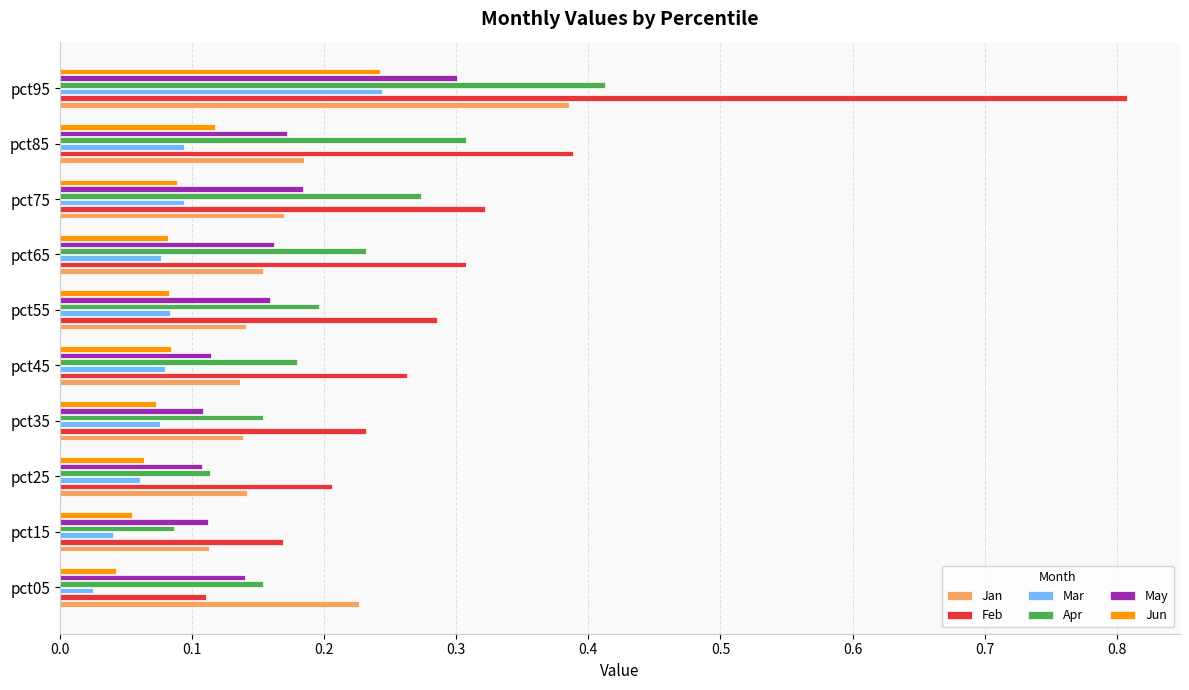

The May series shows 0.1 at pct85. True or false?

False